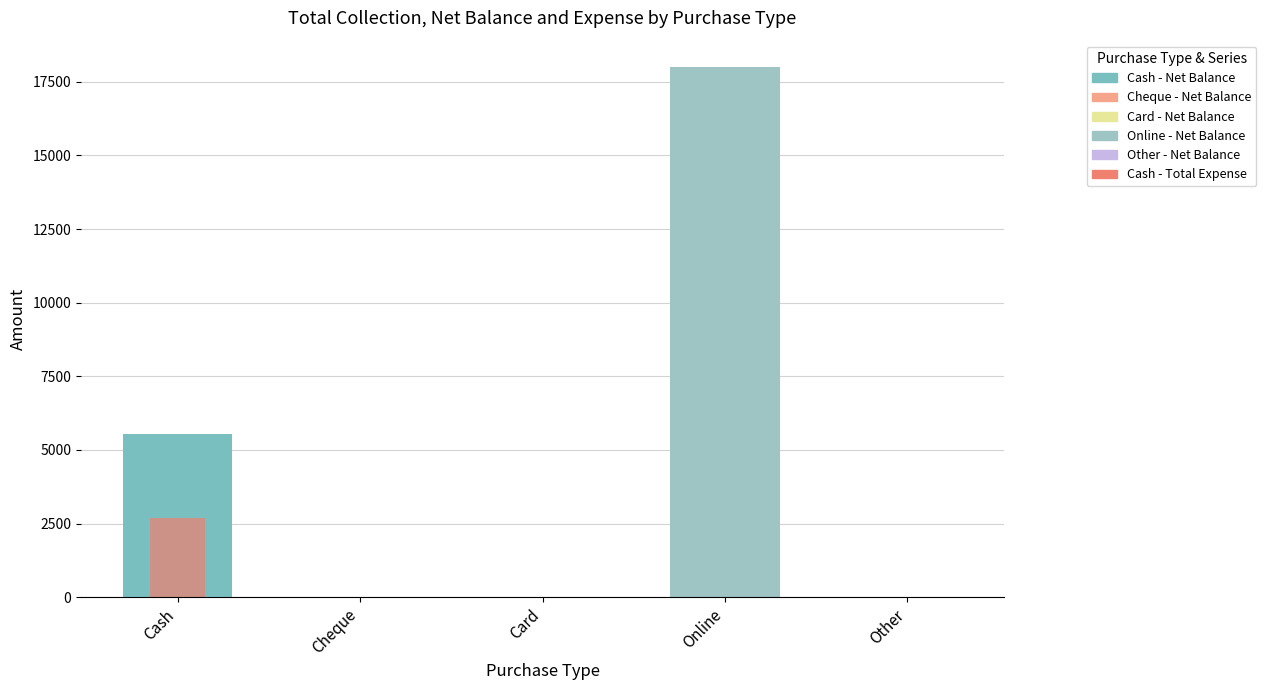

What position from the left is Cash?

1